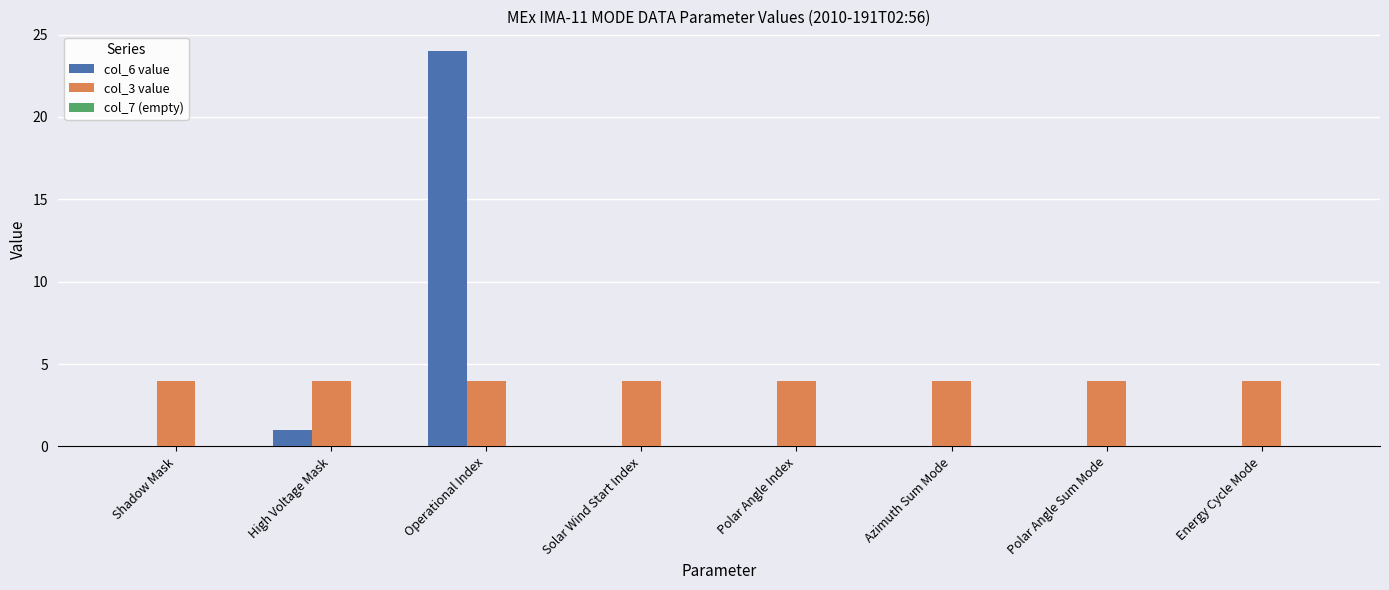

The col_3 value series shows 1 at Operational Index. True or false?

False